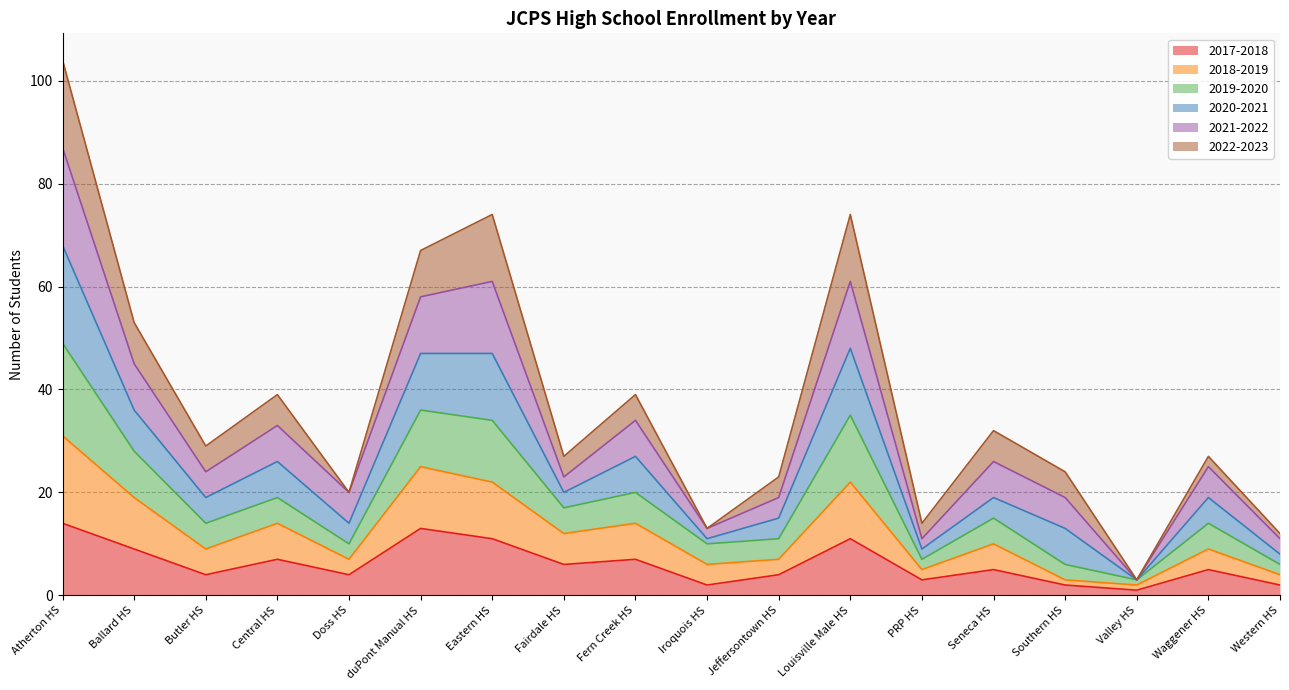

What is the total value across all series at Eastern HS?

74